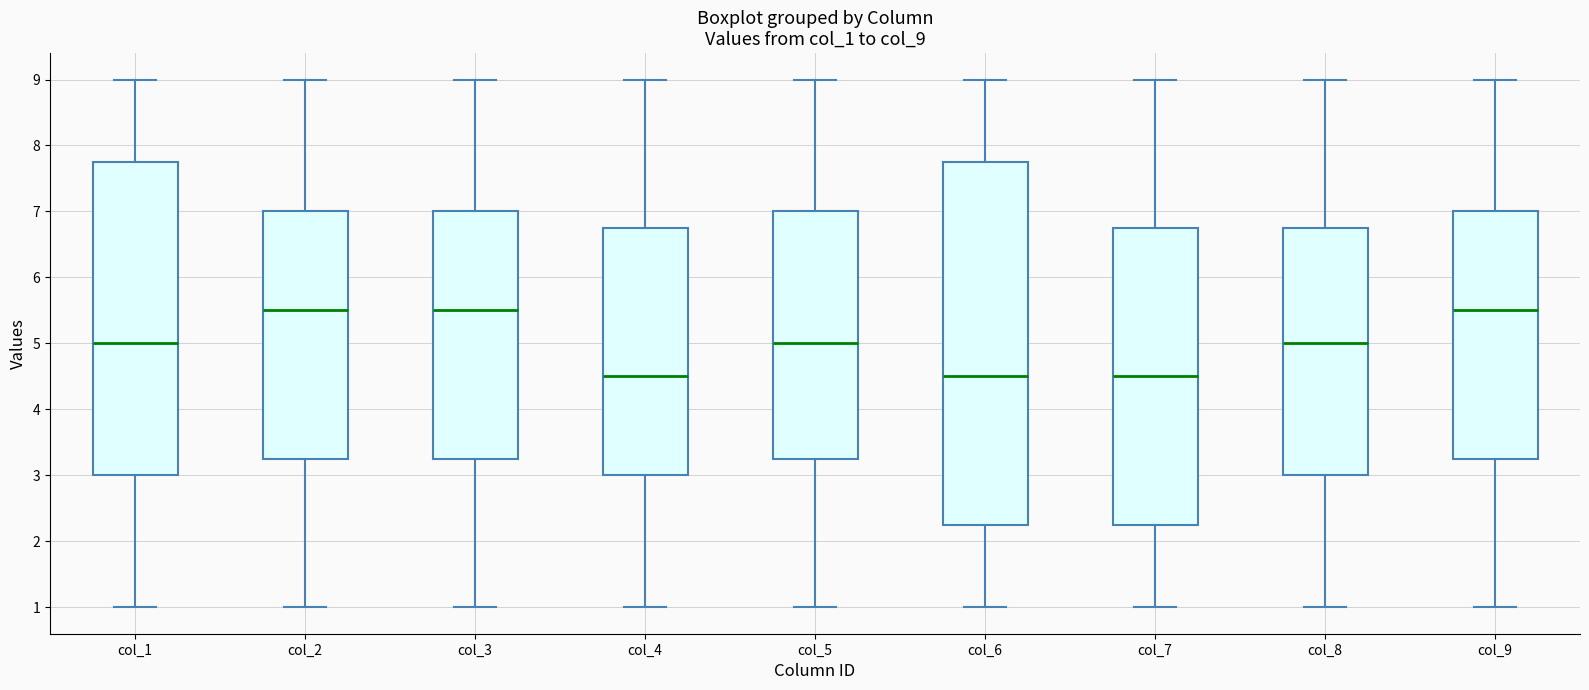

Where is the upper edge of the box for col_2 on the y-axis? The values are not printed on the chart, so give them approximately, as read against the axis.

7.0